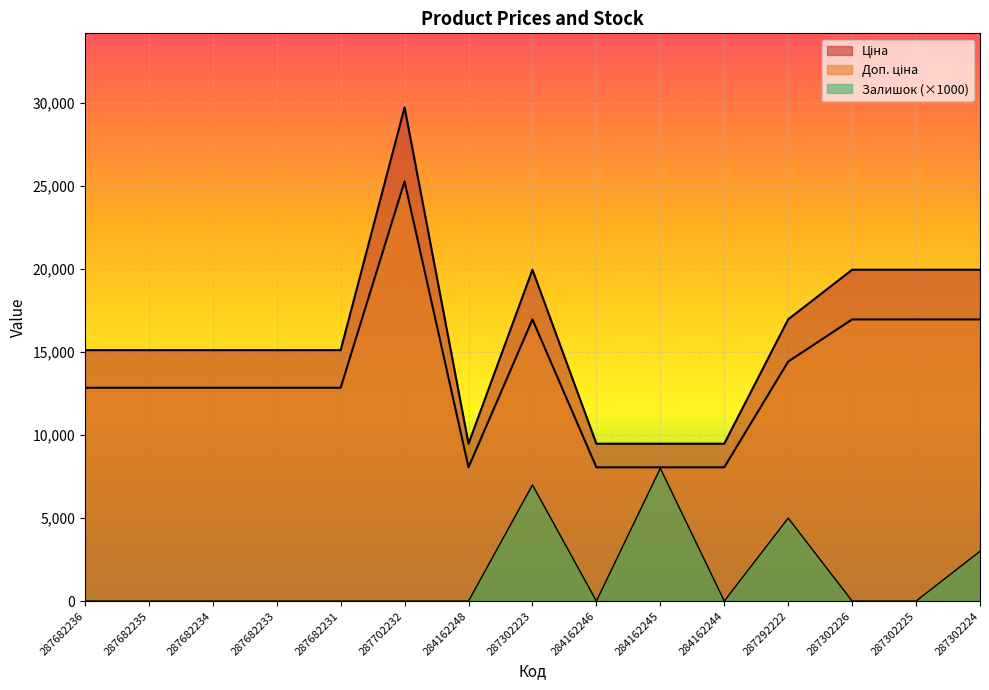

At which label is Залишок closest to 4000?

287292222